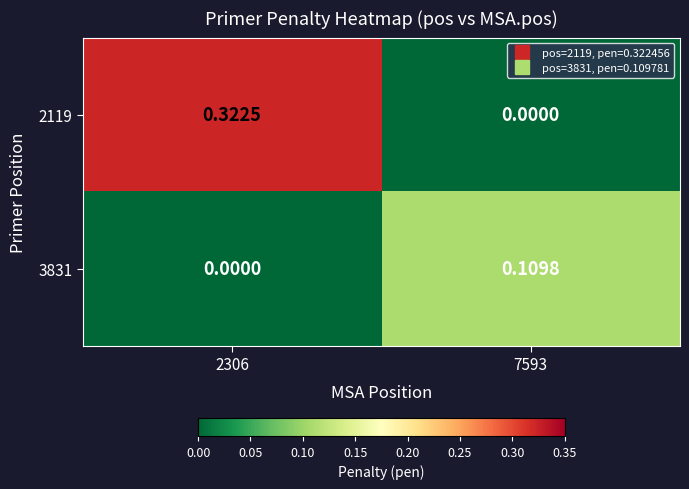

Count the number of data series in this chart.

2